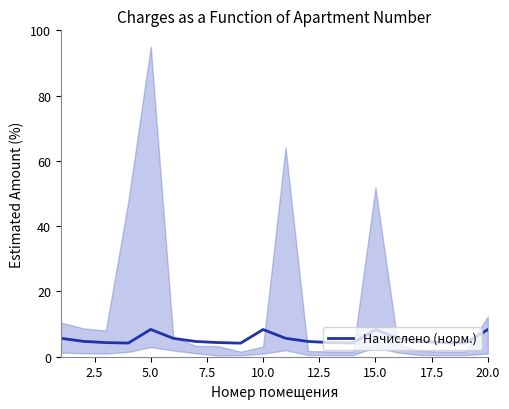

How many lines are shown in the chart?

1